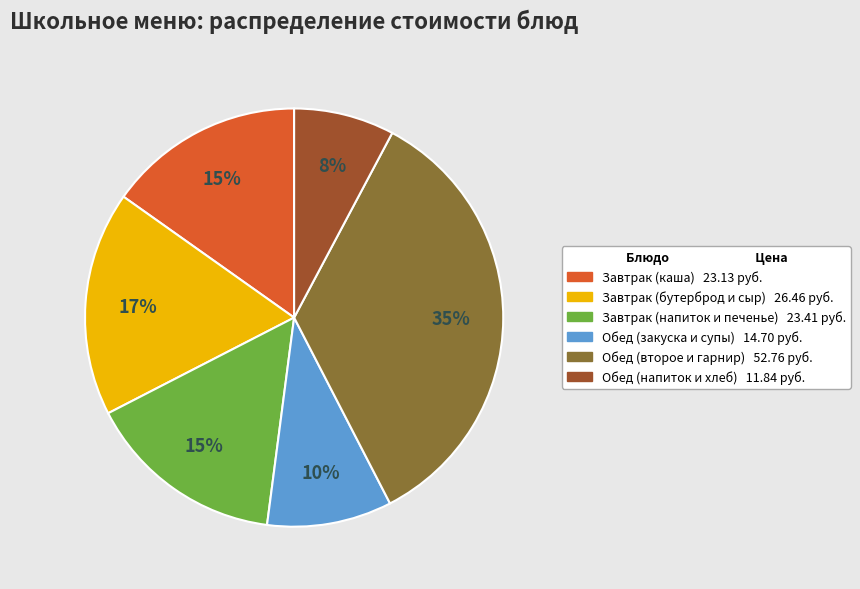

How many segments does this pie chart have?

6